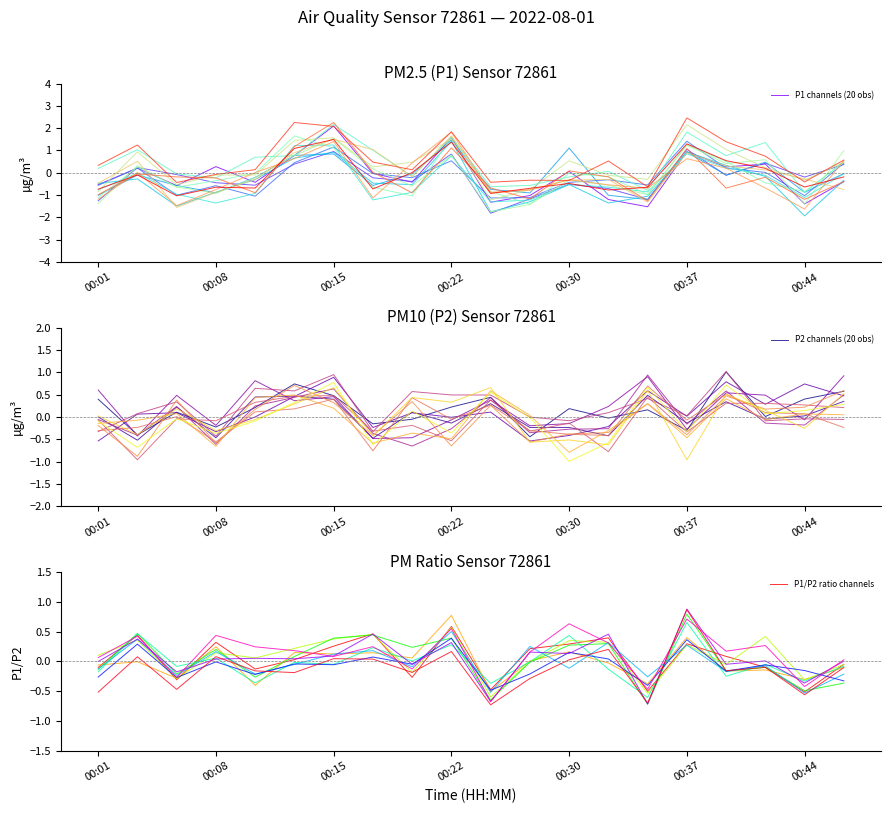

Is it true that P1_ch0 equals -0.6 at 19?

False